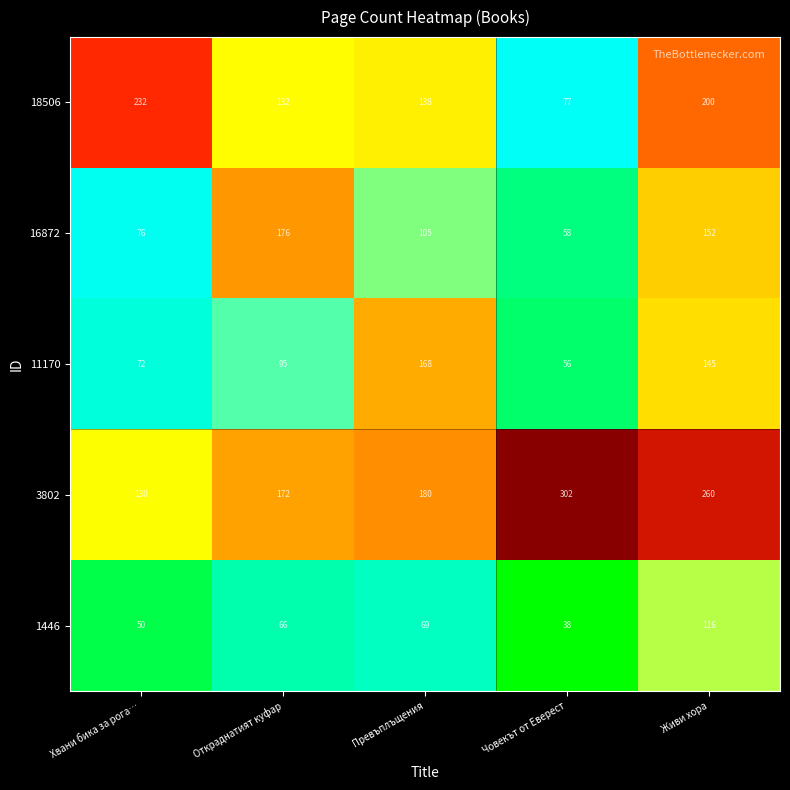

Reading right to left, transcribe all the data shown in this chart.

18506: Живи хора=200	Човекът от Еверест=77	Превъплъщения=138	Откраднатият куфар=132	Хвани бика за рога…=232
16872: Живи хора=152	Човекът от Еверест=58	Превъплъщения=105	Откраднатият куфар=176	Хвани бика за рога…=76
11170: Живи хора=145	Човекът от Еверест=56	Превъплъщения=168	Откраднатият куфар=95	Хвани бика за рога…=72
3802: Живи хора=260	Човекът от Еверест=302	Превъплъщения=180	Откраднатият куфар=172	Хвани бика за рога…=130
1446: Живи хора=116	Човекът от Еверест=38	Превъплъщения=69	Откраднатият куфар=66	Хвани бика за рога…=50